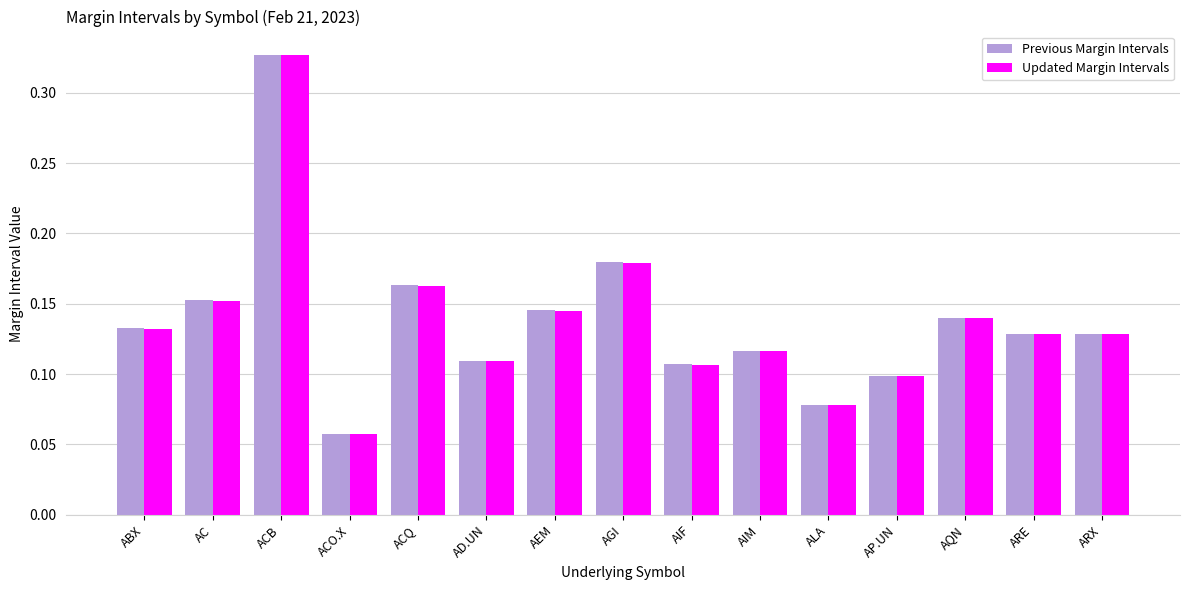

What is the sum of the Updated Margin Intervals values at ACB and ACQ?

0.5